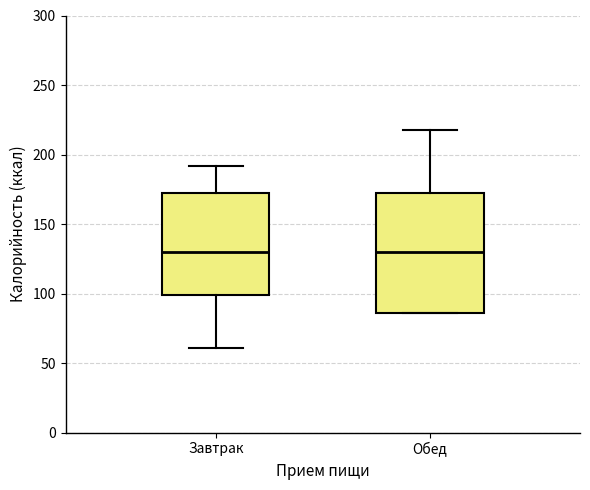

Reading left to right, read every box against the y-axis: the position of its median line, the range the box covers, and the ends of its whiskers. The values are not printed on the chart, so give them approximately, as read against the axis.

Завтрак: median 130, box 100 to 170, whiskers 60 to 190
Обед: median 130, box 85 to 170, whiskers 85 to 220